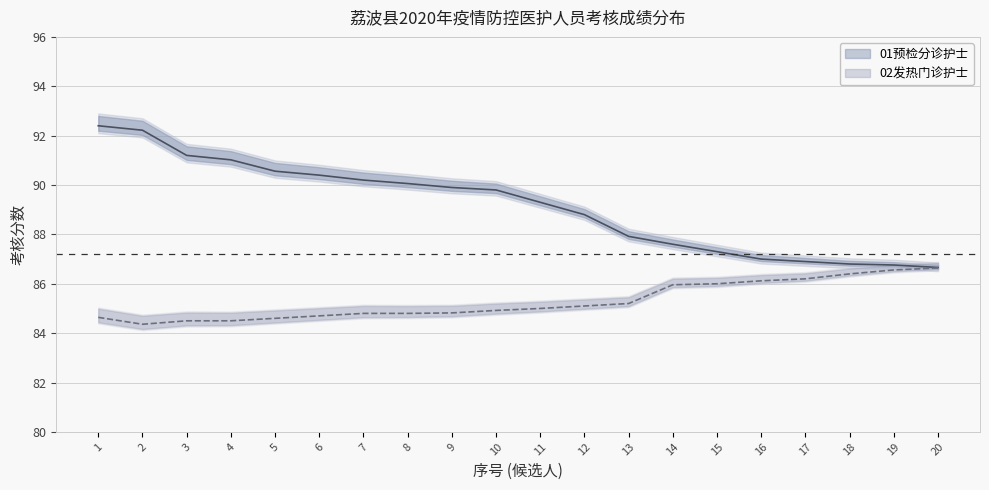

True or false: 01预检分诊护士 has more than 1 points higher than both neighbors.

False